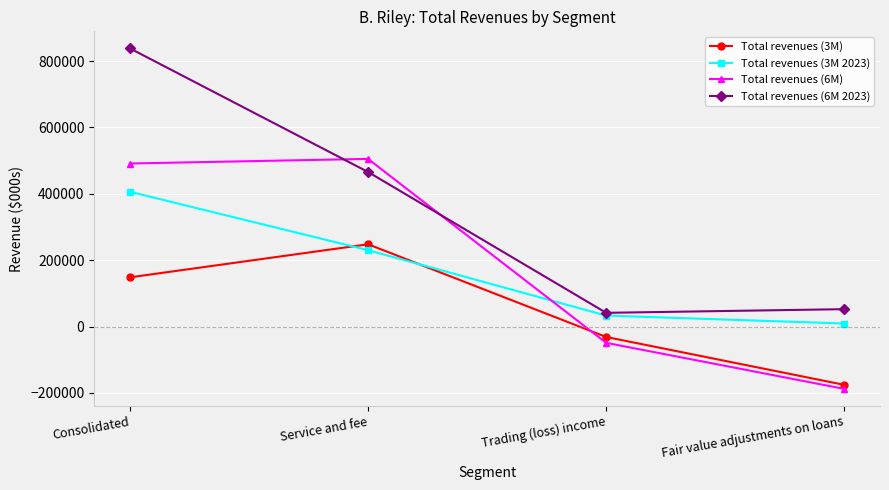

True or false: Total revenues (6M) has a value of 296636 at Consolidated.

False